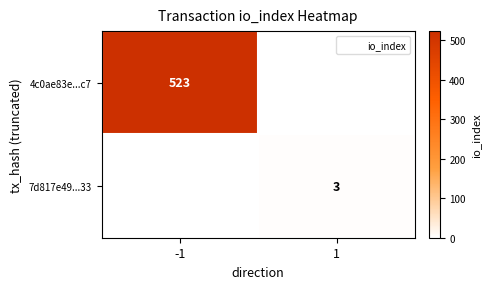

List the labels in order of 7d817e49...33 value, largest first.

-1, 1